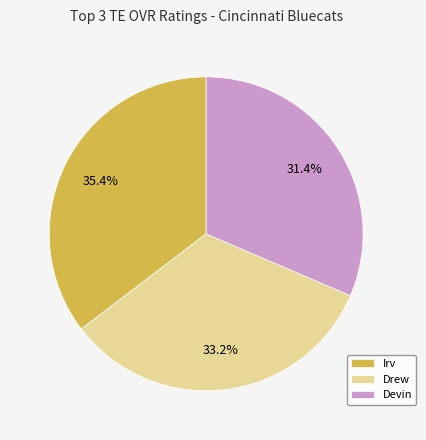

Which slice is the smallest?

Devin